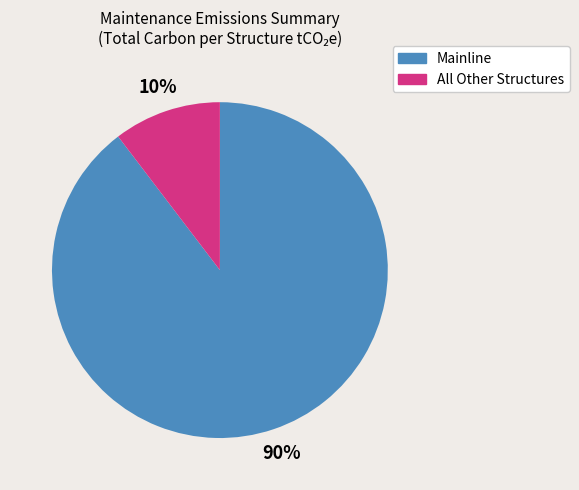

How many segments does this pie chart have?

2